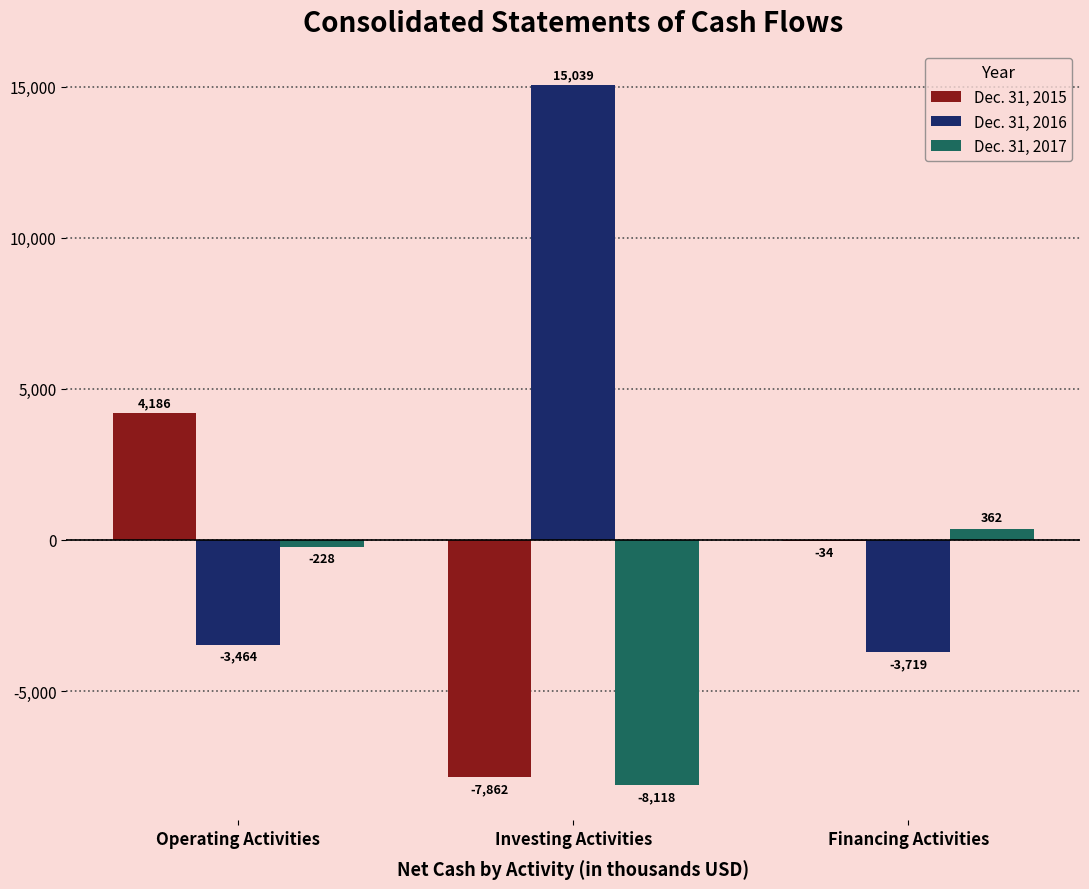

What is the maximum value shown in the chart?

15039